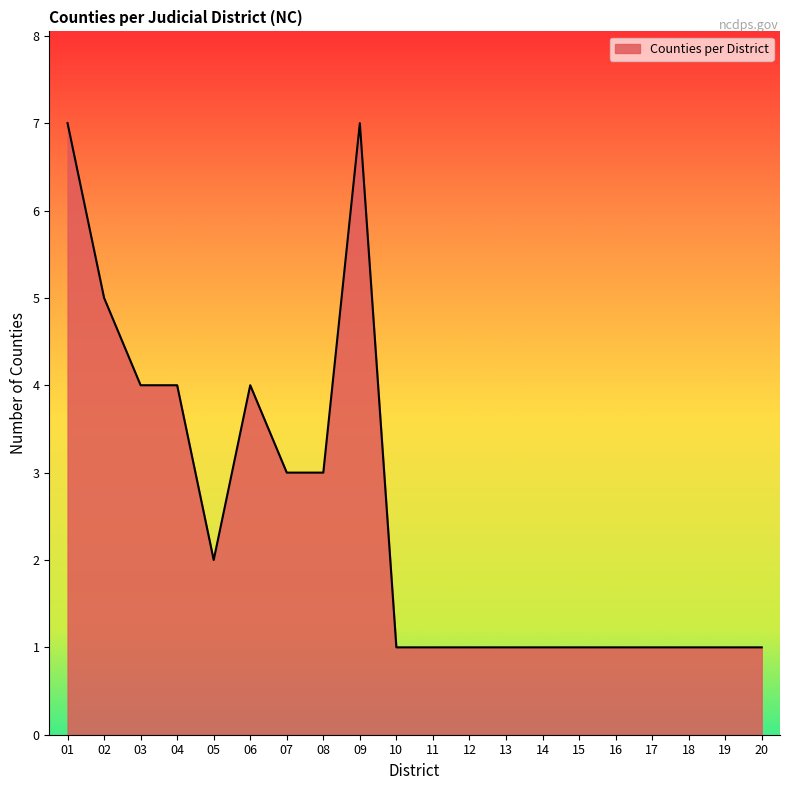

True or false: there are more than 1 points higher than both neighbors.

True